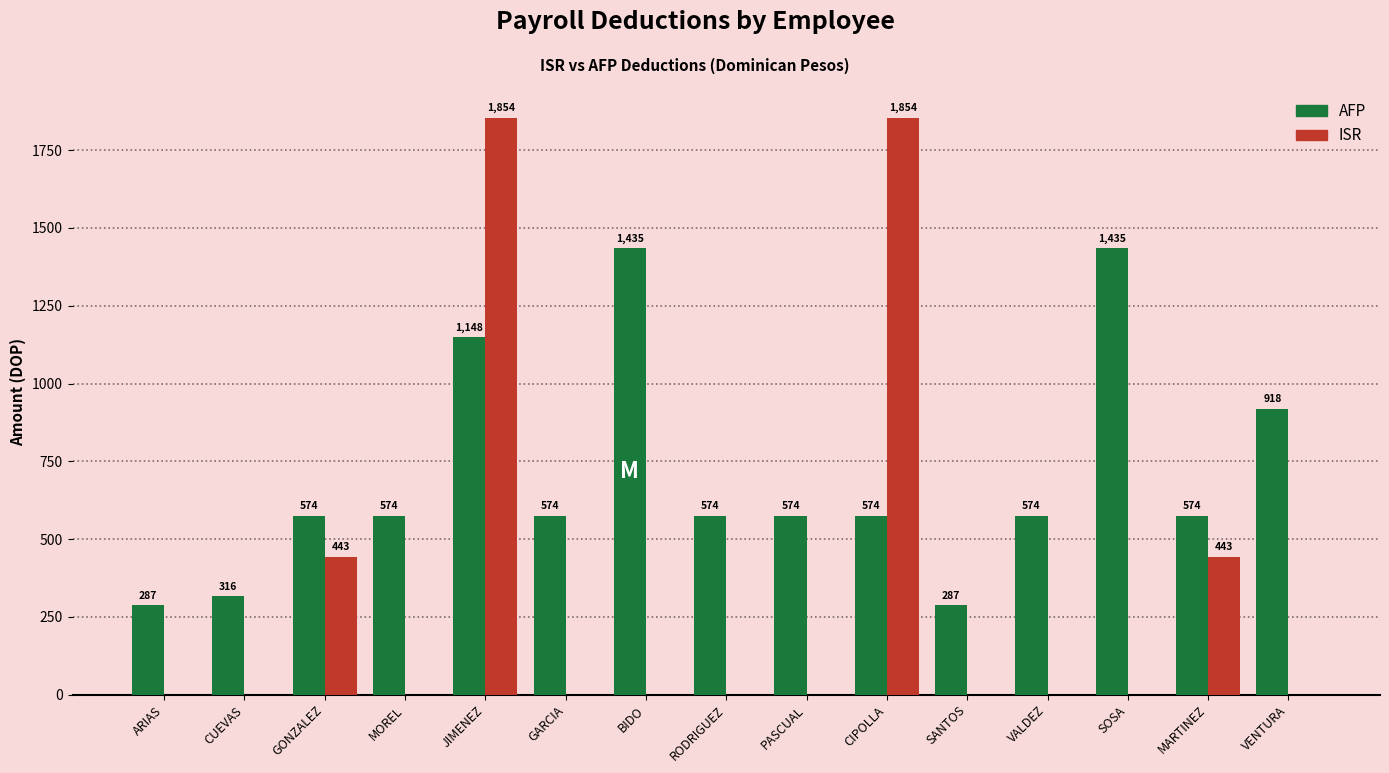

Which series has the largest total across all categories?

AFP